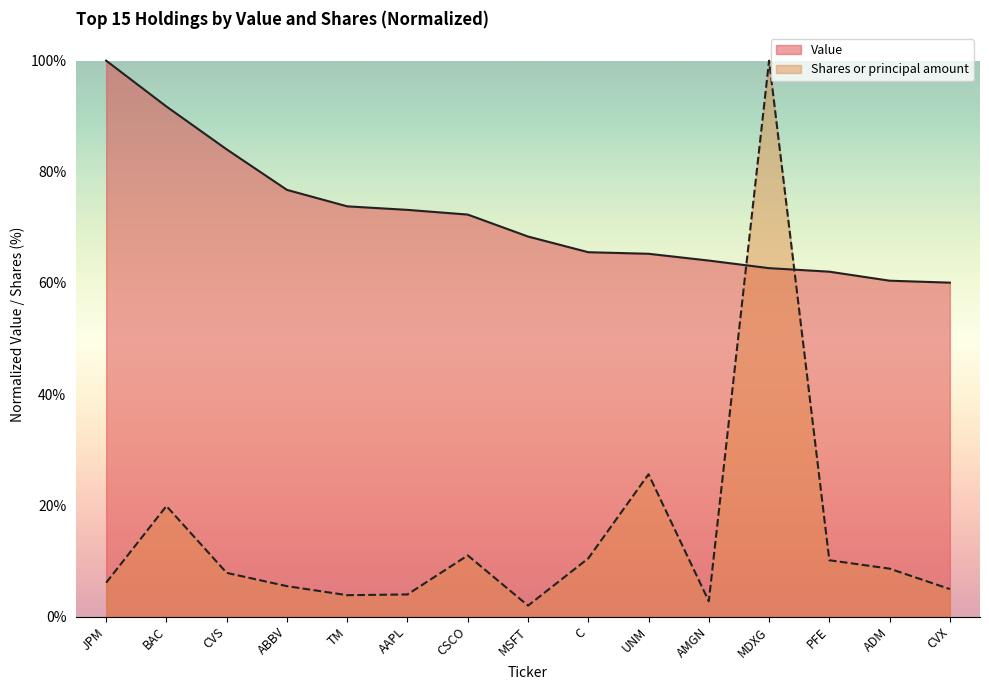

What is the difference between the maximum and minimum values in the Value series?

0.4